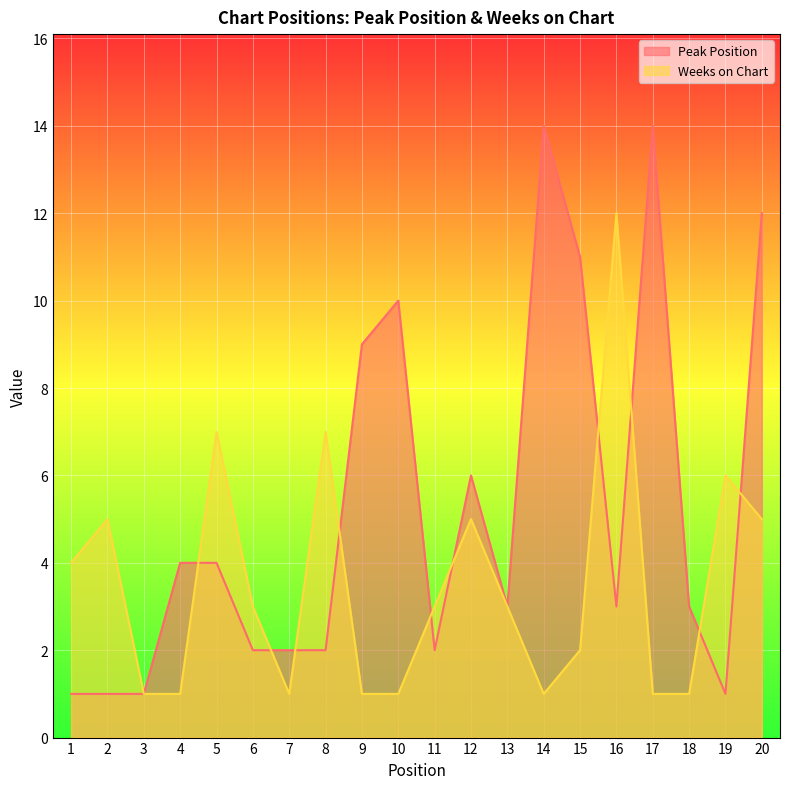

Which series has the largest total across all categories?

Peak Position